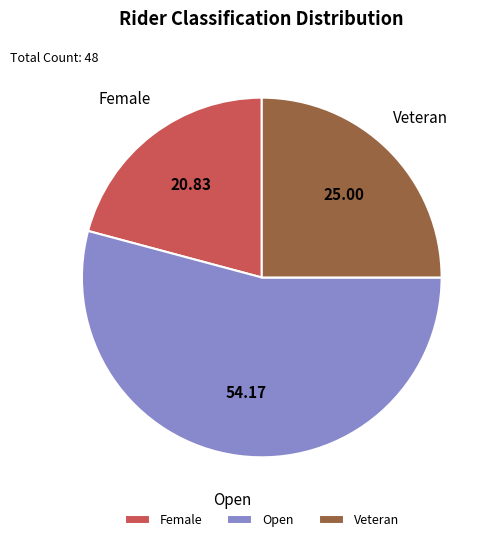

Is it true that Female is 35% of the pie?

False